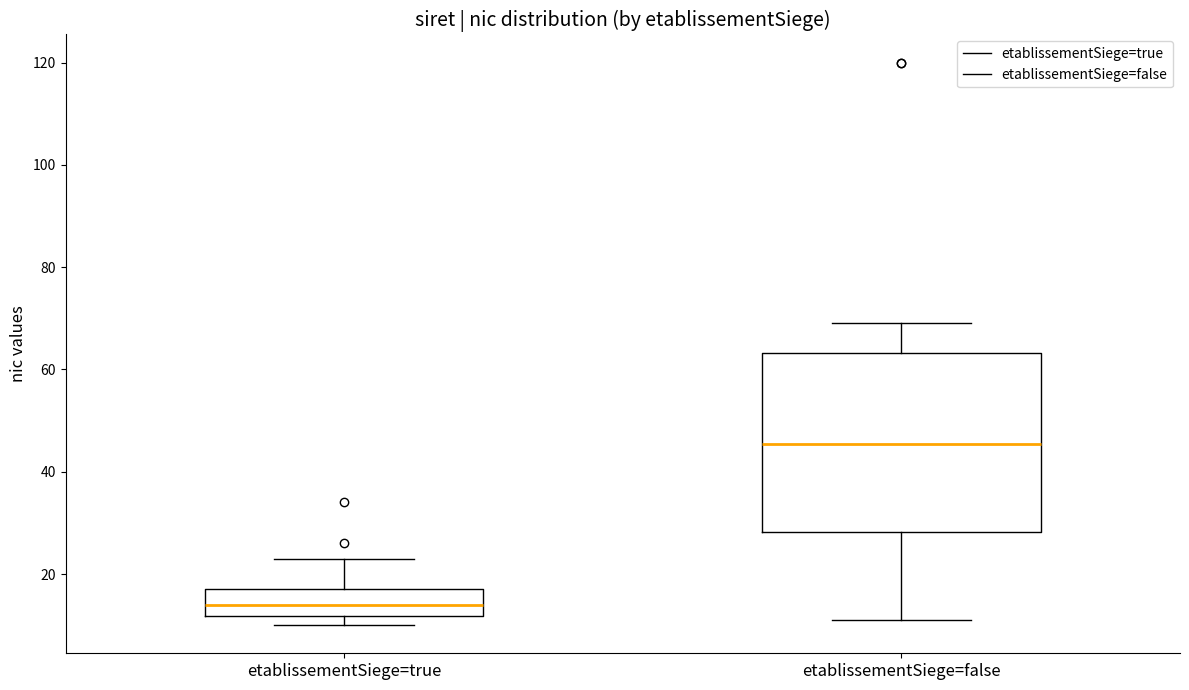

Comparing the boxes themselves (not the whiskers), which one is the tallest?

etablissementSiege=false